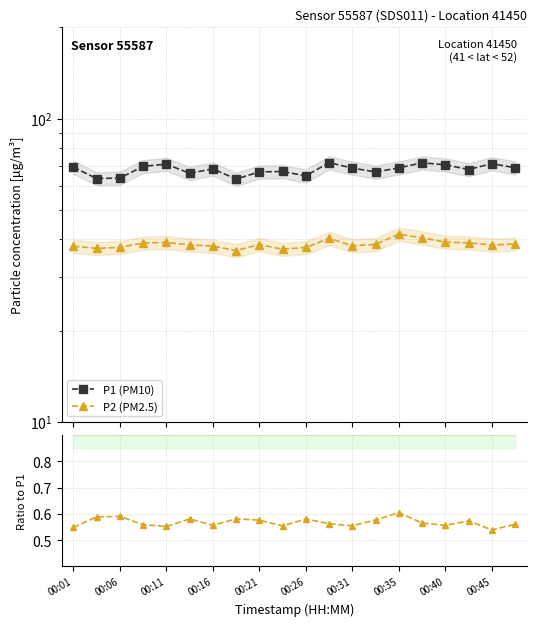

Does the chart display data point markers on the line(s)?

Yes